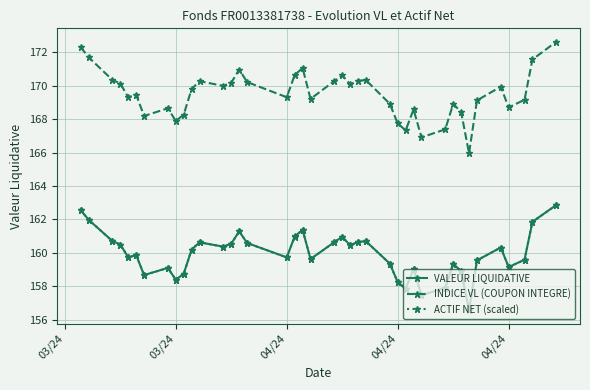

How many series are shown in this chart?

3